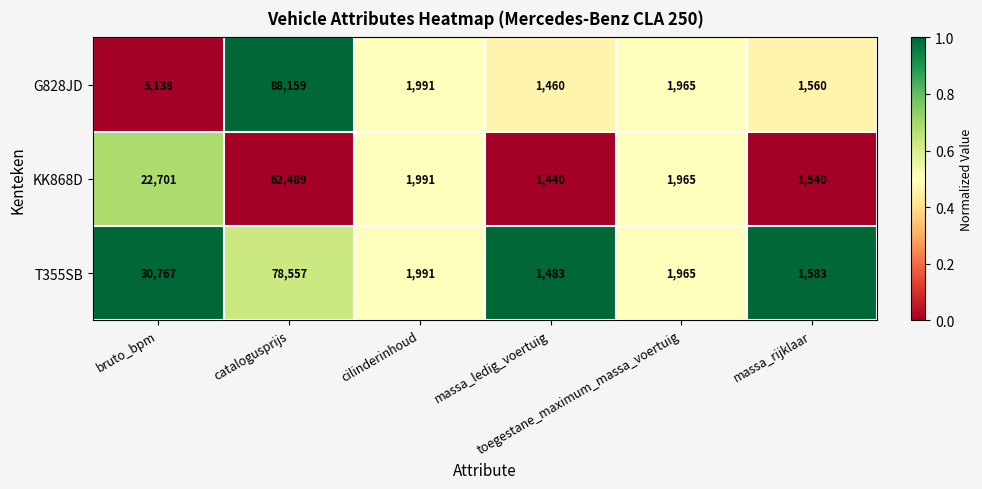

Which series has the largest total across all categories?

T355SB